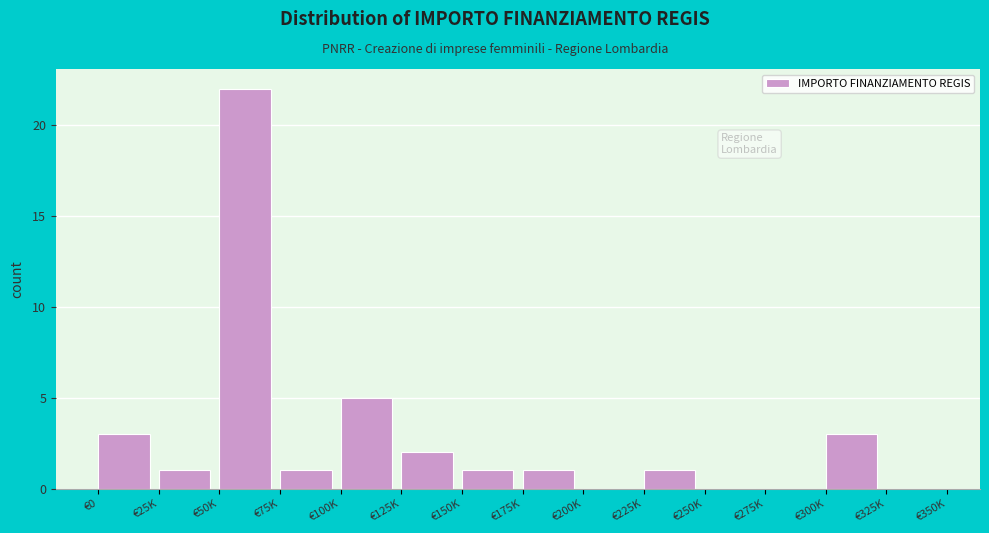

Reading left to right, extract all data points from this chart.

€0=3	€25K=1	€50K=22	€75K=1	€100K=5	€125K=2	€150K=1	€175K=1	€200K=0	€225K=1	€250K=0	€275K=0	€300K=3	€325K=0